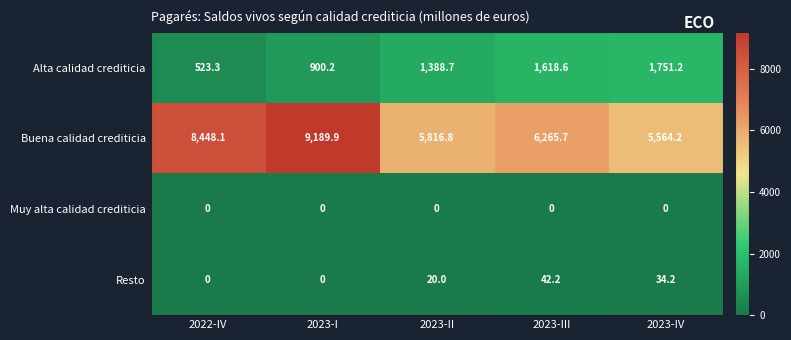

Which series changed the most between 2023-II and 2023-III?

Buena calidad crediticia